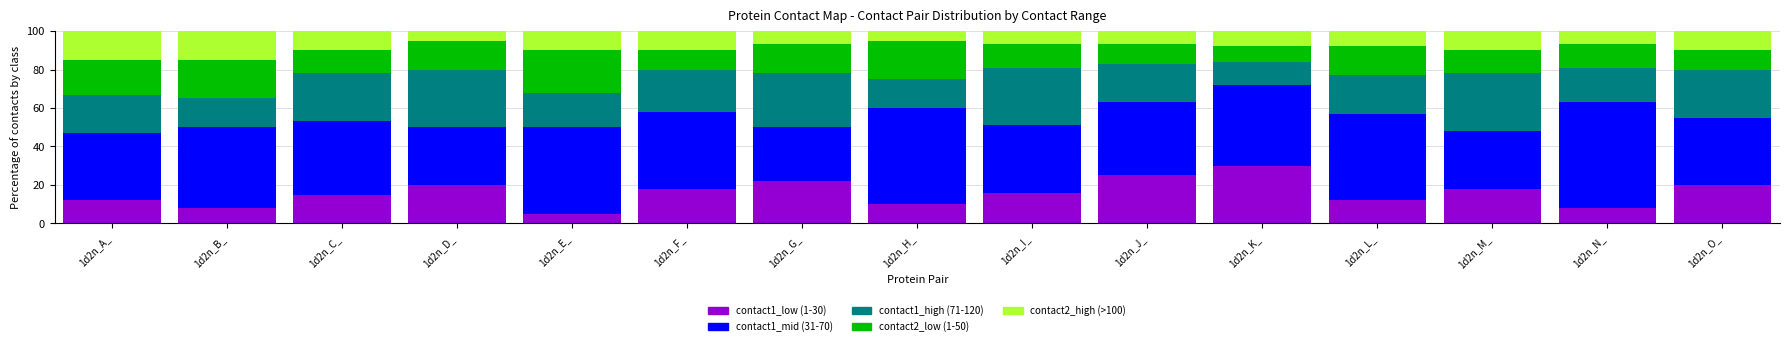

What is the total value across all series at 1d2n_M_?

100